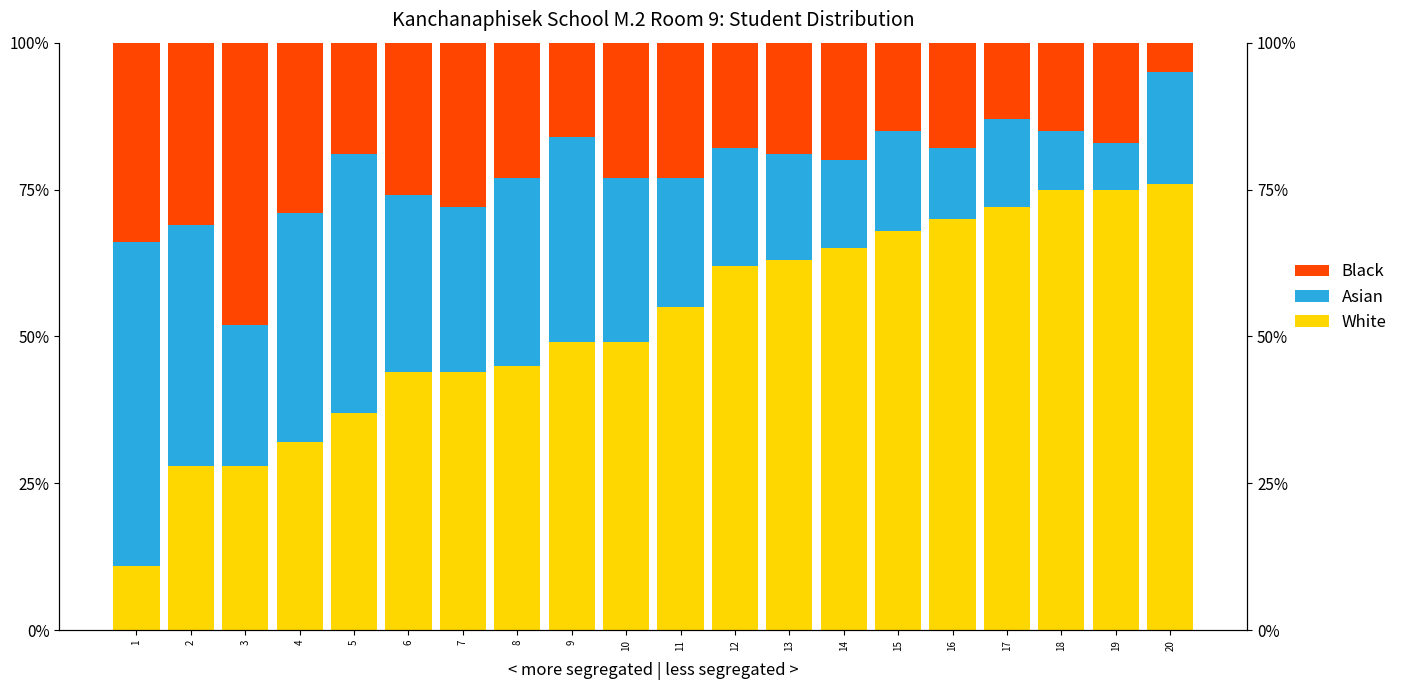

Is the value of White at 5 greater than the value of Black at 10?

Yes